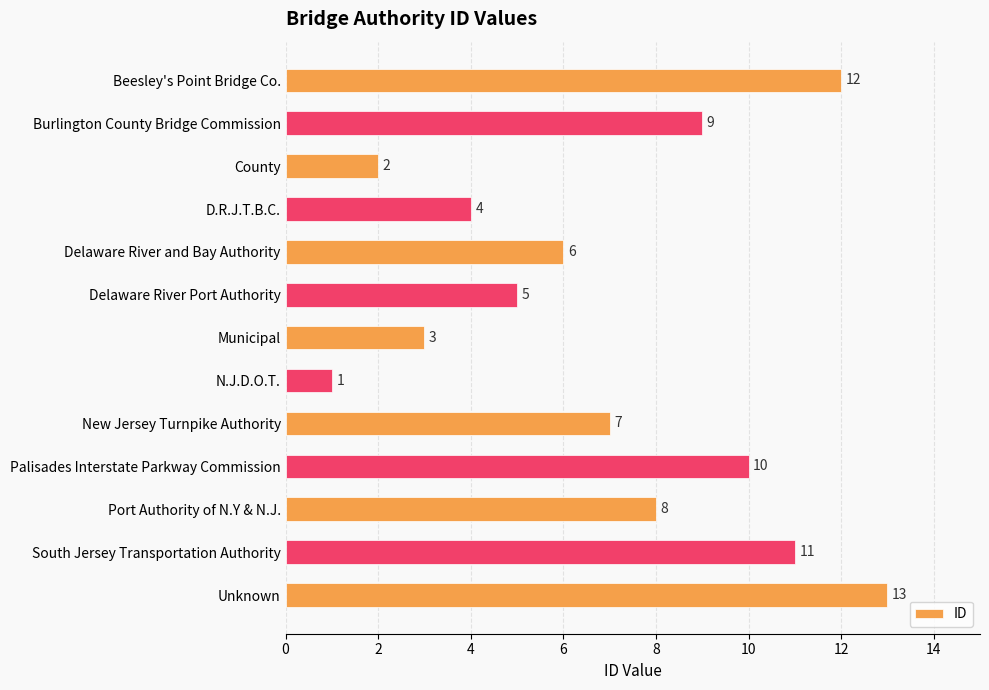

What is the difference between the second highest and second lowest values?

10